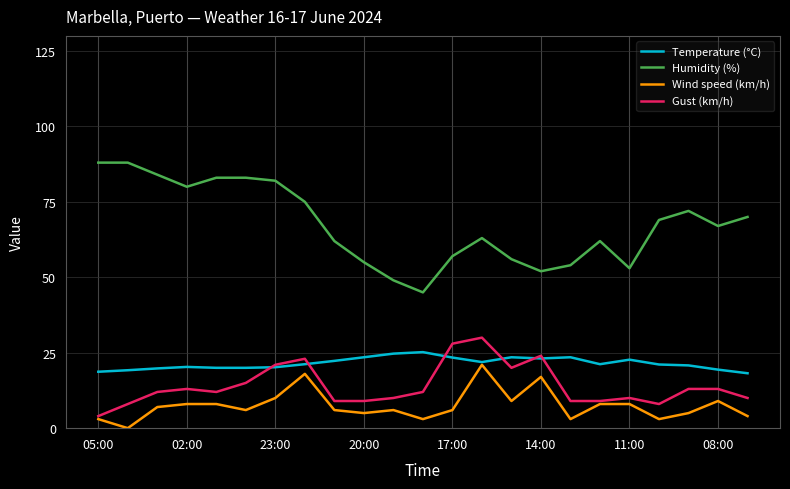

True or false: Temperature (°C) and Humidity (%) cross at least once.

False